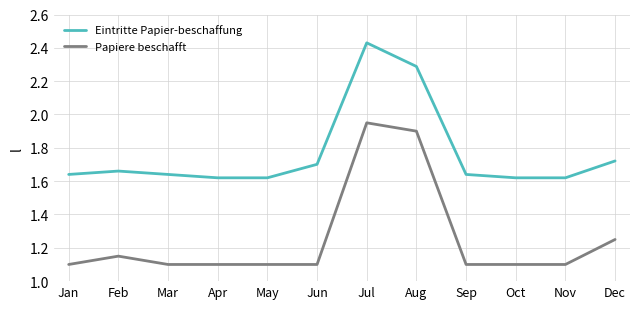

Which series changed the most between Feb and Dec?

Papiere beschafft